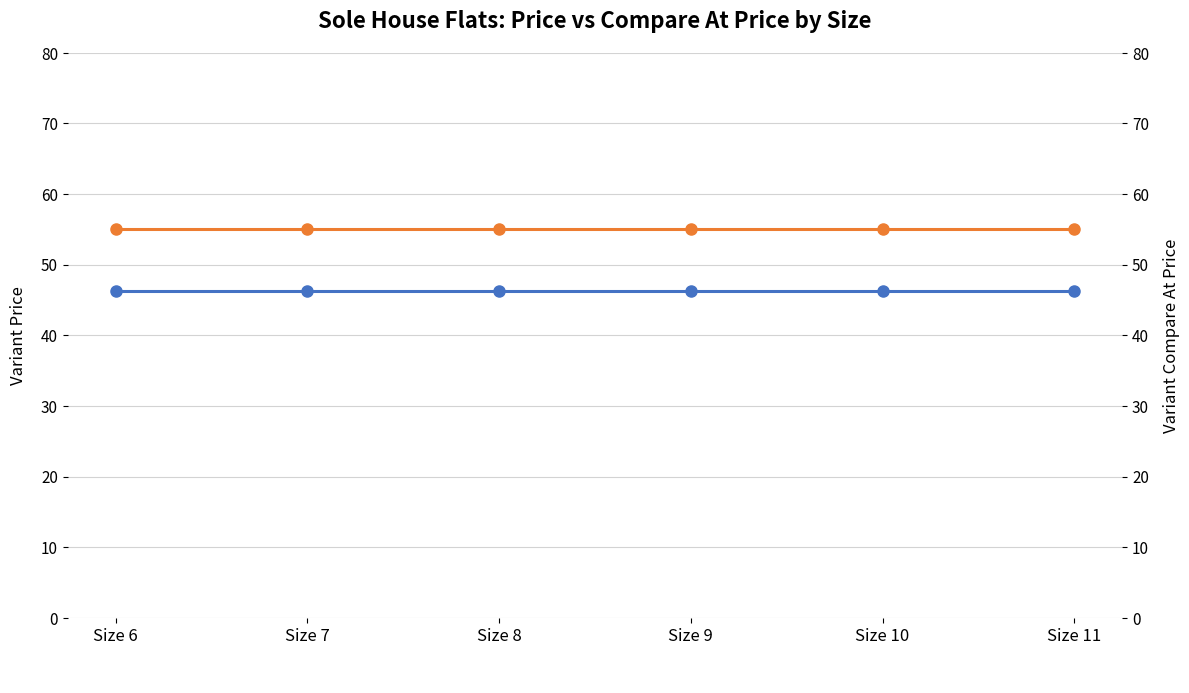

Is it true that Variant Price equals 64.1 at Size 9?

False